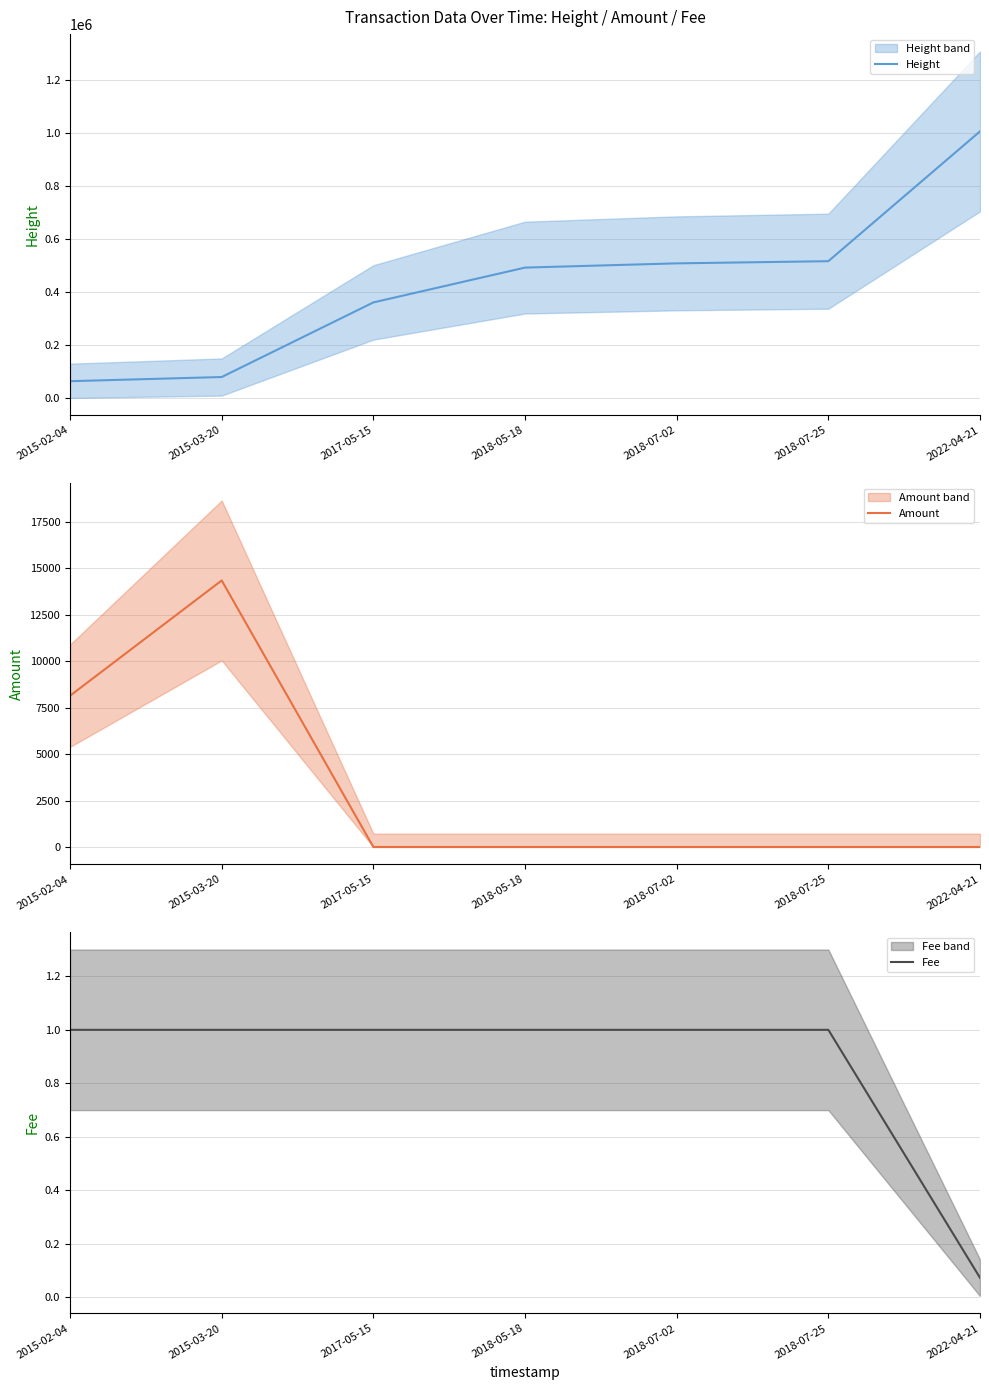

At which label is Fee closest to 0?

2022-04-21